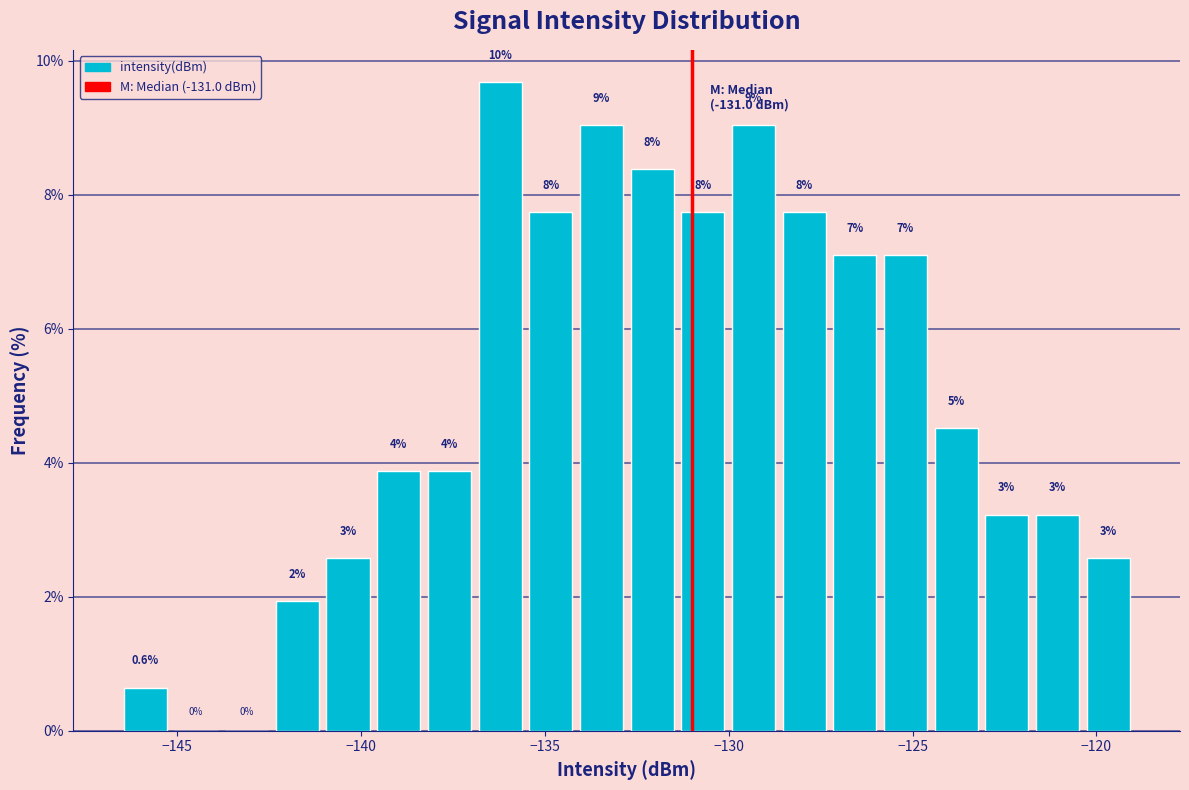

Around what value on the x-axis is the tallest bar? Give the approximate position of its centre, as read against the axis.

-136.0